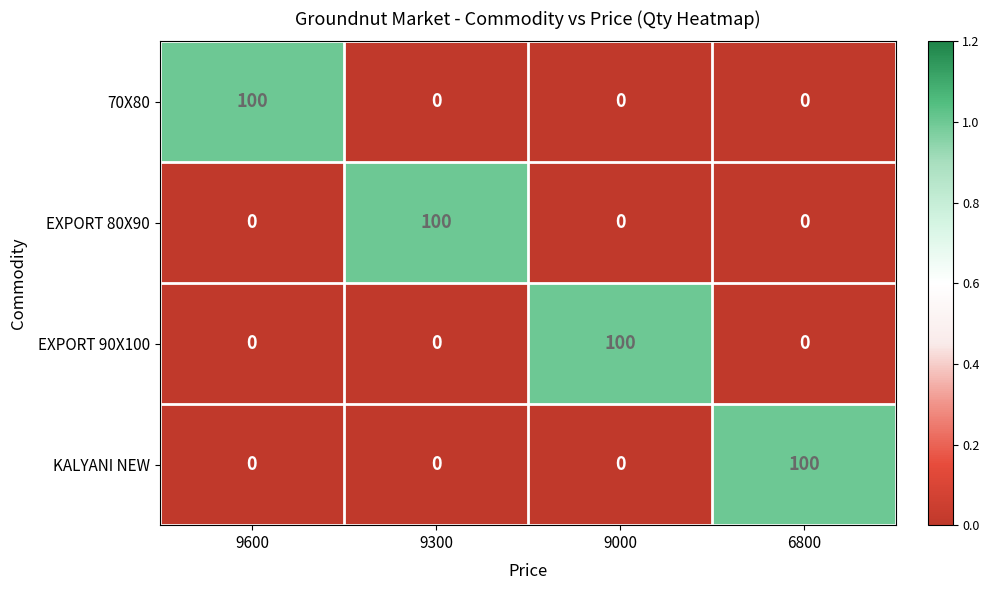

What is the highest value of the EXPORT 90X100 series?

100